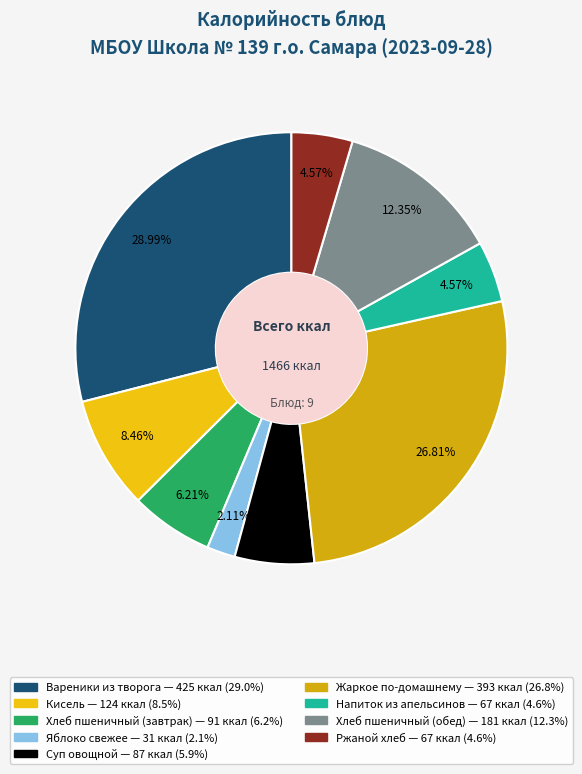

Count the number of slices in the pie.

9